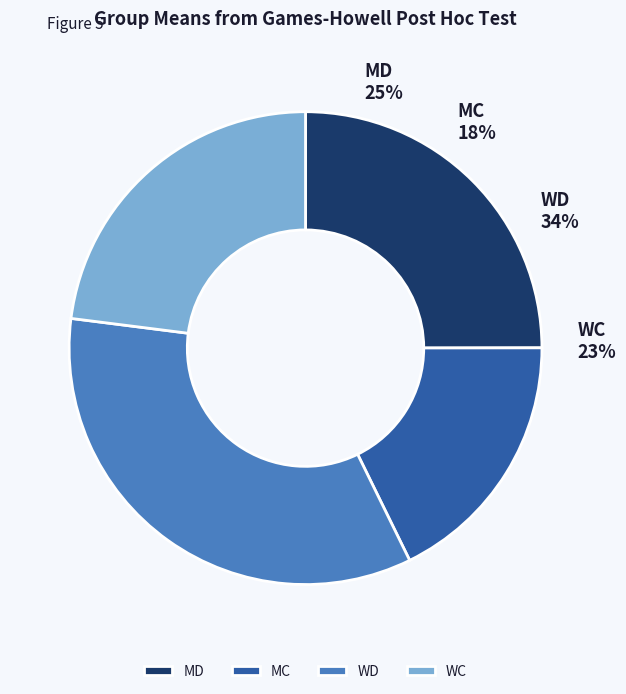

Count the number of slices in the pie.

4